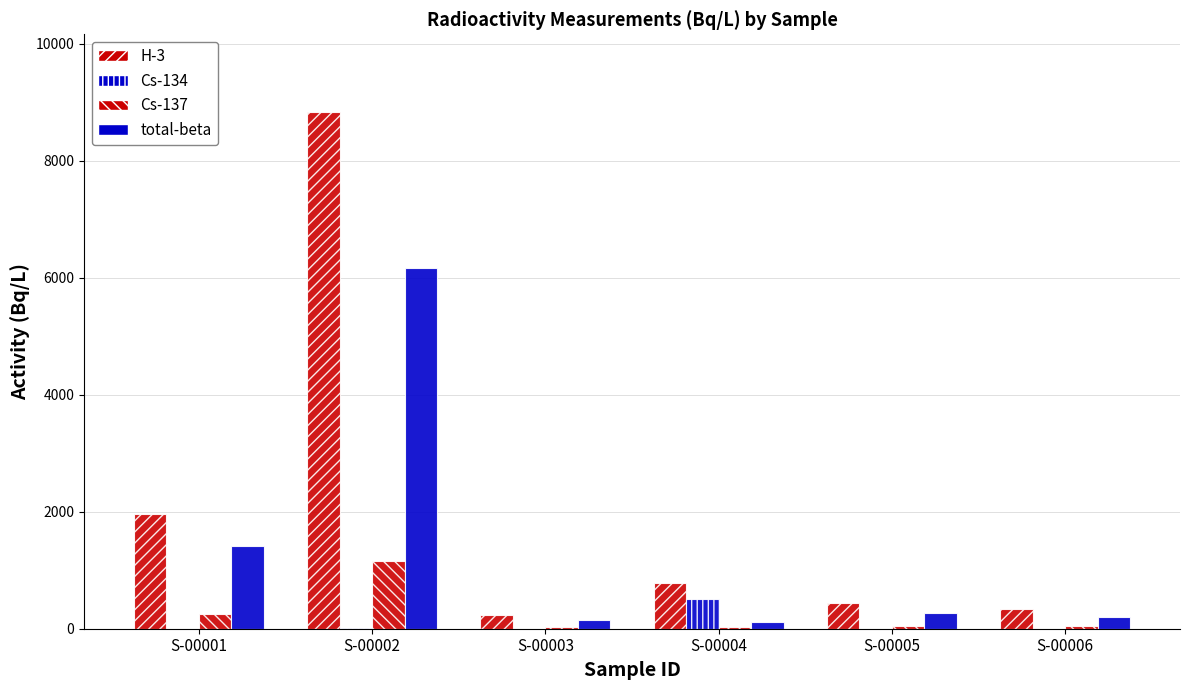

What is the maximum value for Cs-137?

1161.0